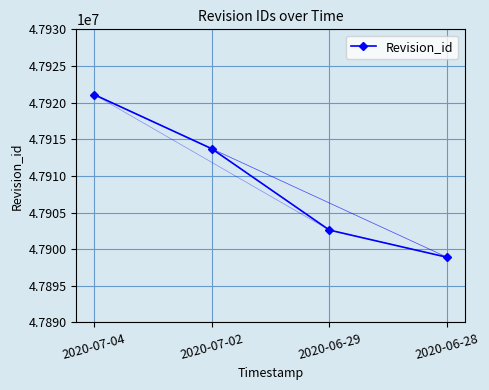

What is the label of the 4th point from the right?

2020-07-04